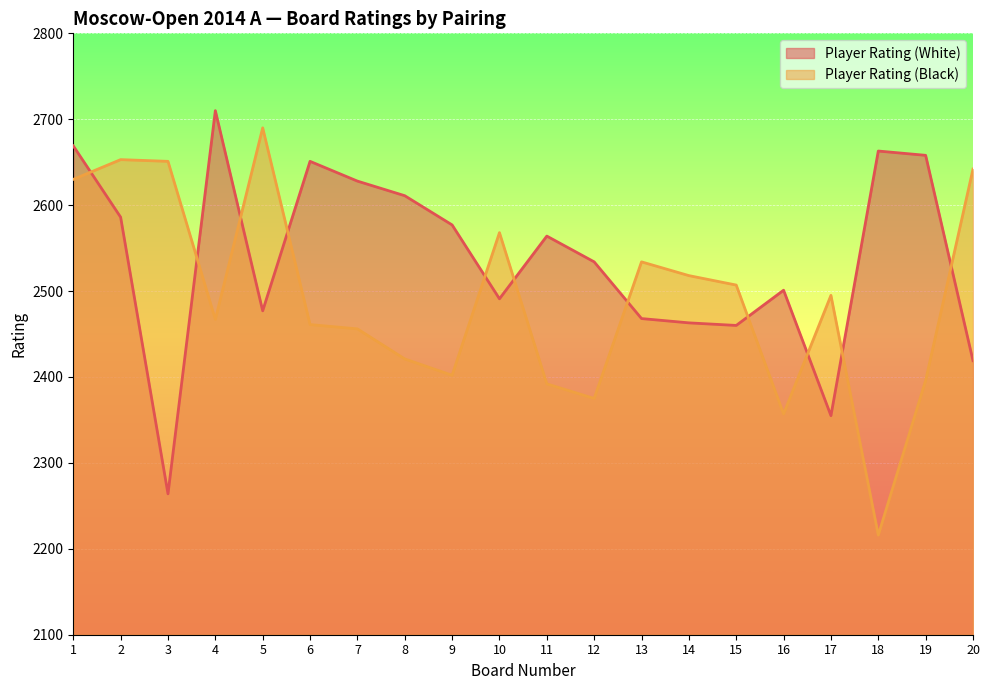

What is the spread (max minus min) of values at 3?

387